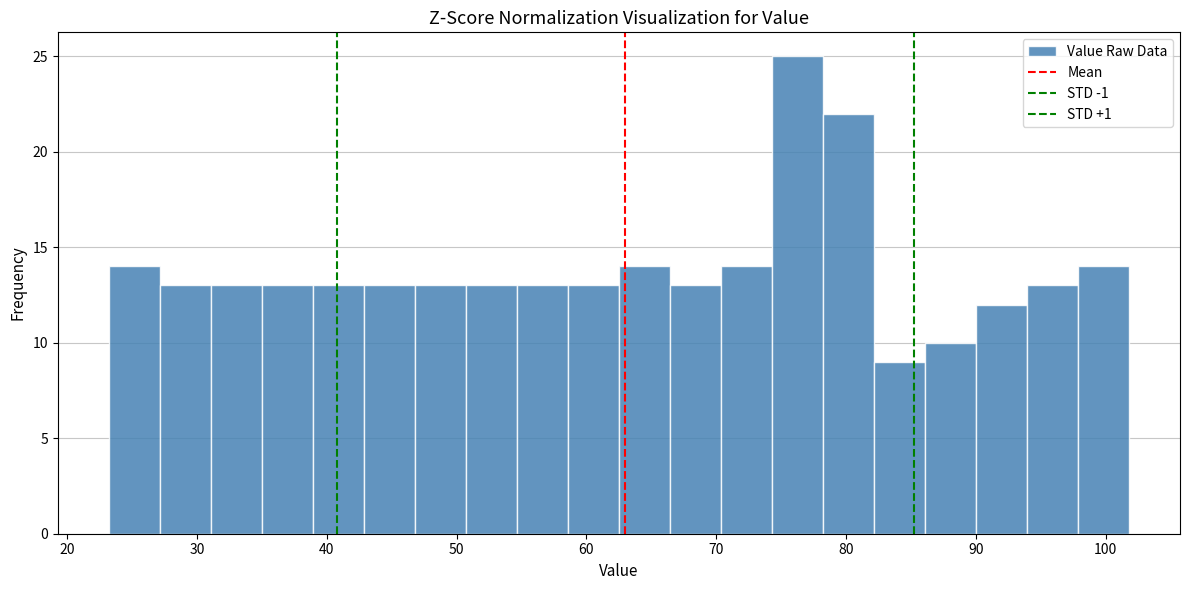

Around what value on the x-axis is the tallest bar? Give the approximate position of its centre, as read against the axis.

76